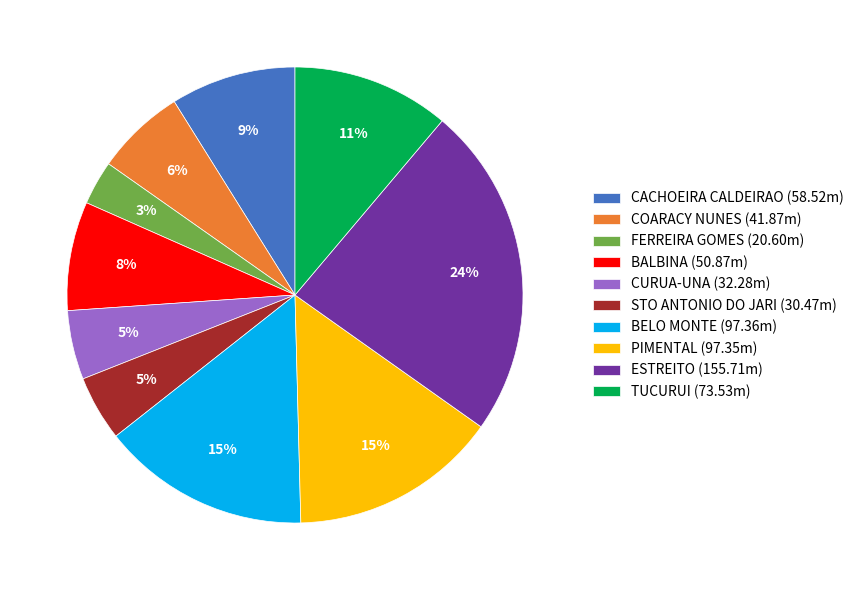

What is the smallest slice in the pie chart?

FERREIRA GOMES